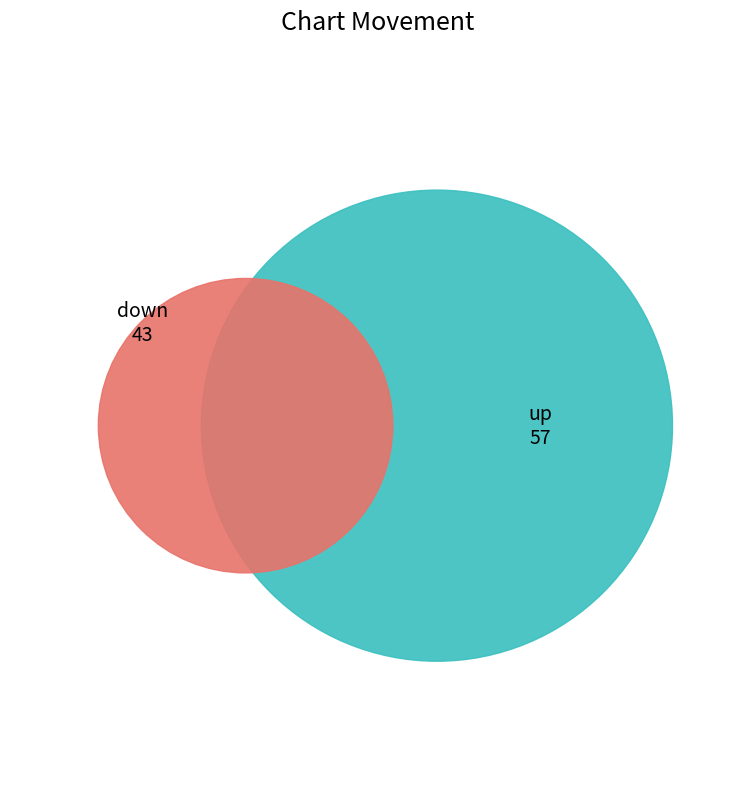

To the nearest percent, what is the combined percentage of up and down?

100%